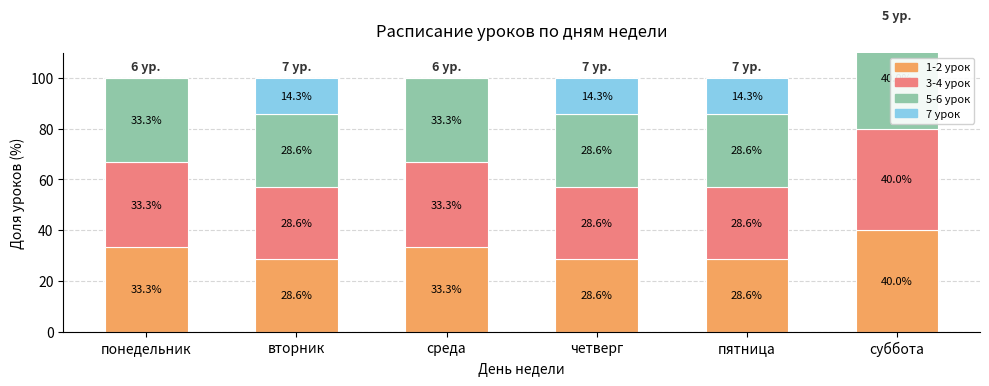

Reading left to right, list all the values displayed in this chart.

1-2 урок: понедельник=33.3	вторник=28.6	среда=33.3	четверг=28.6	пятница=28.6	суббота=40.0
3-4 урок: понедельник=33.3	вторник=28.6	среда=33.3	четверг=28.6	пятница=28.6	суббота=40.0
5-6 урок: понедельник=33.3	вторник=28.6	среда=33.3	четверг=28.6	пятница=28.6	суббота=40.0
7 урок: понедельник=0.0	вторник=14.3	среда=0.0	четверг=14.3	пятница=14.3	суббота=0.0